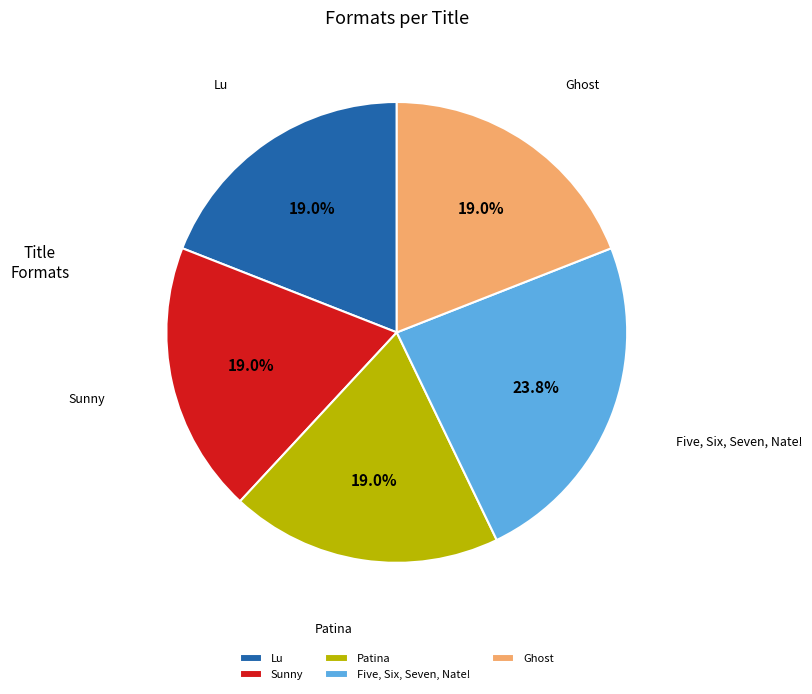

How many segments does this pie chart have?

5